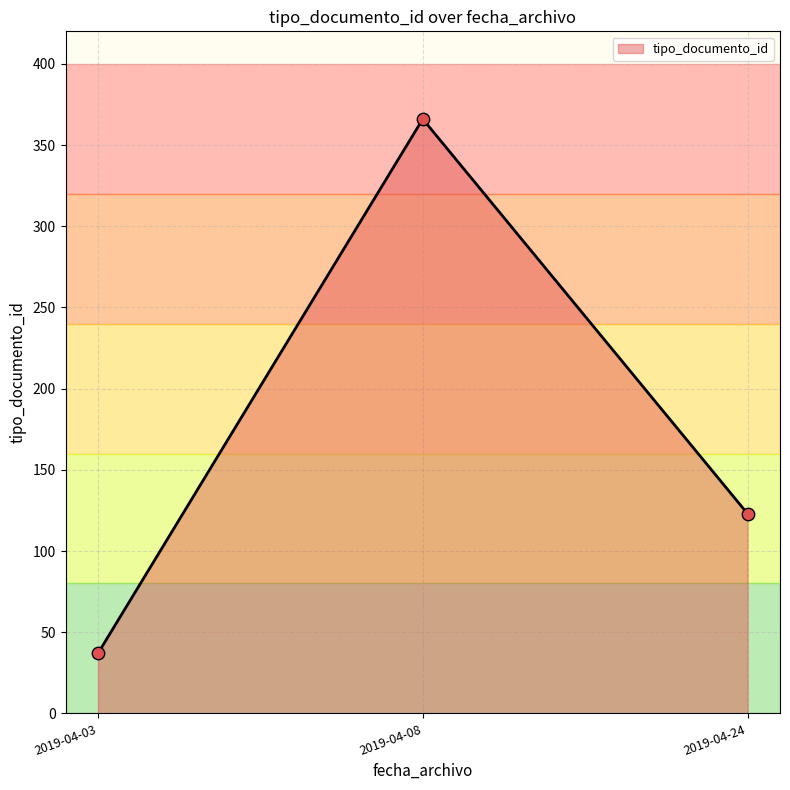

Approximately how many times larger is the value at 2019-04-24 compared to 2019-04-03?

3.3